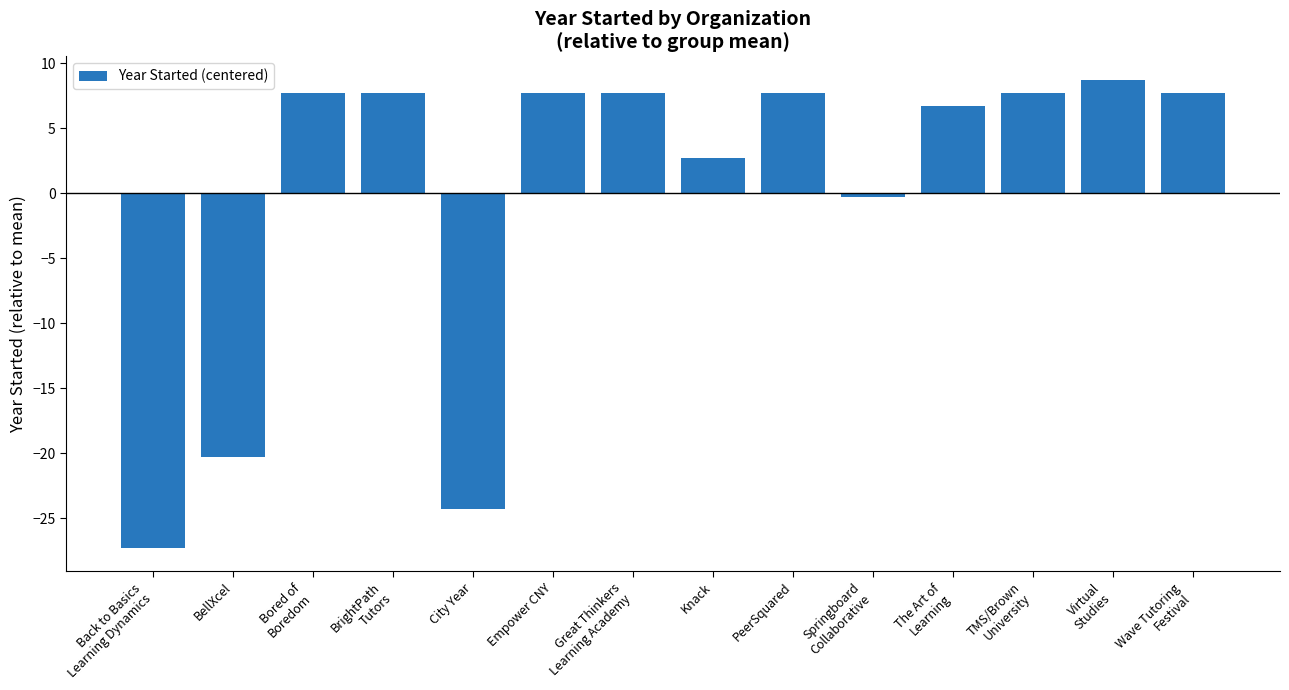

What is the difference between the second highest and minimum values?

35.0